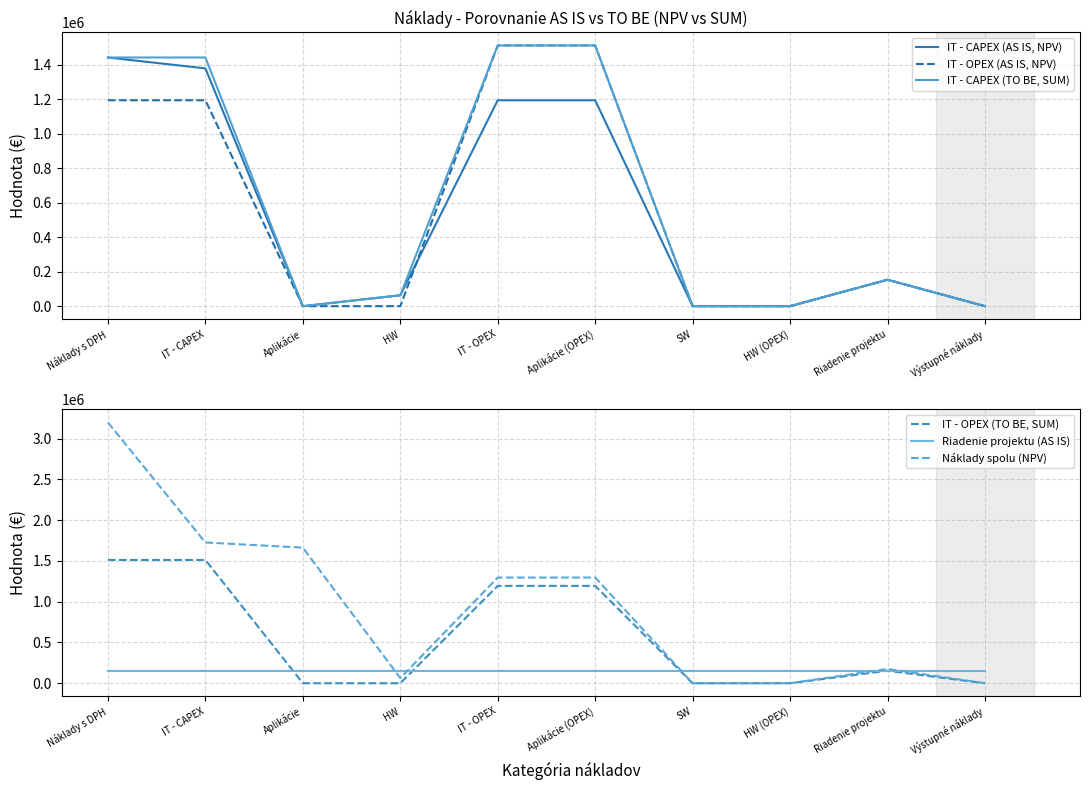

True or false: IT - OPEX (AS IS, NPV) has a value of 0.0 at SW.

True